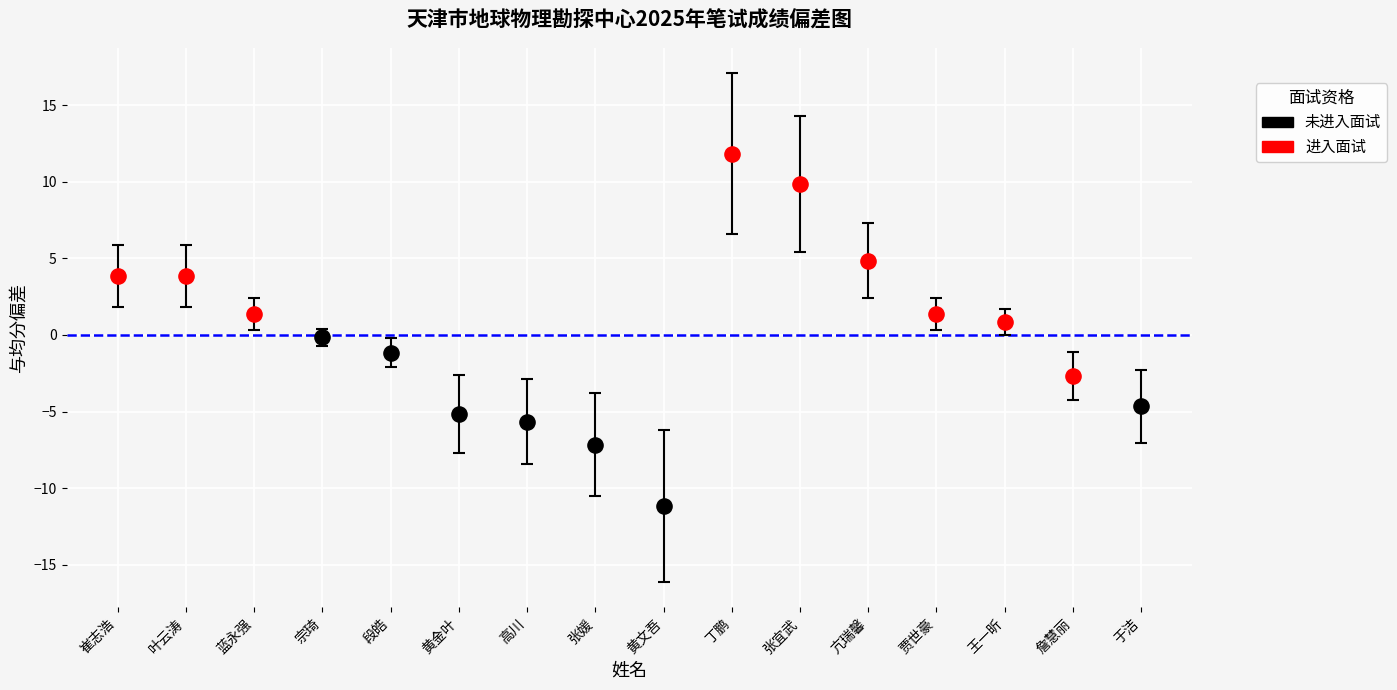

Approximately how many times larger is the value at 段皓 compared to 贾世豪?

1.0